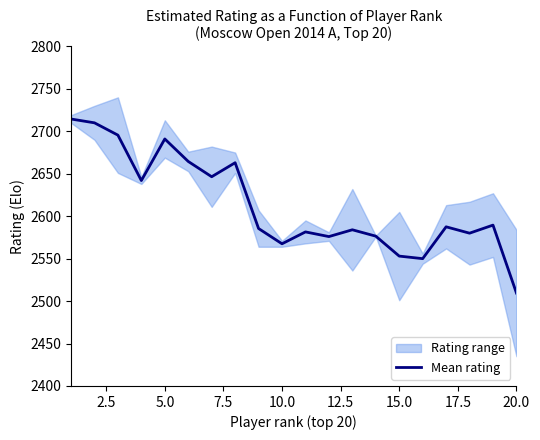

What is the maximum value for Mean rating?

2714.5